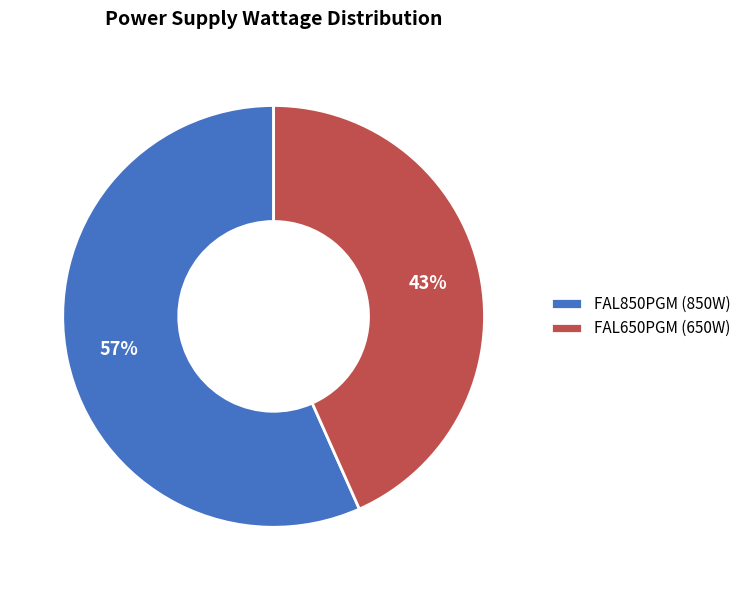

How many segments does this pie chart have?

2